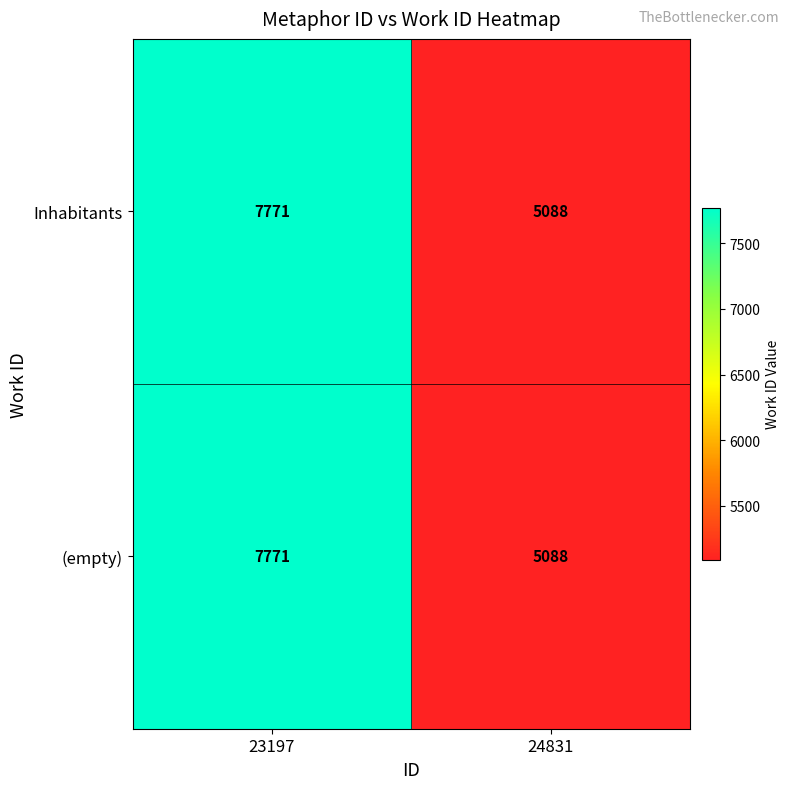

Which category has the highest value in the (empty) series?

23197